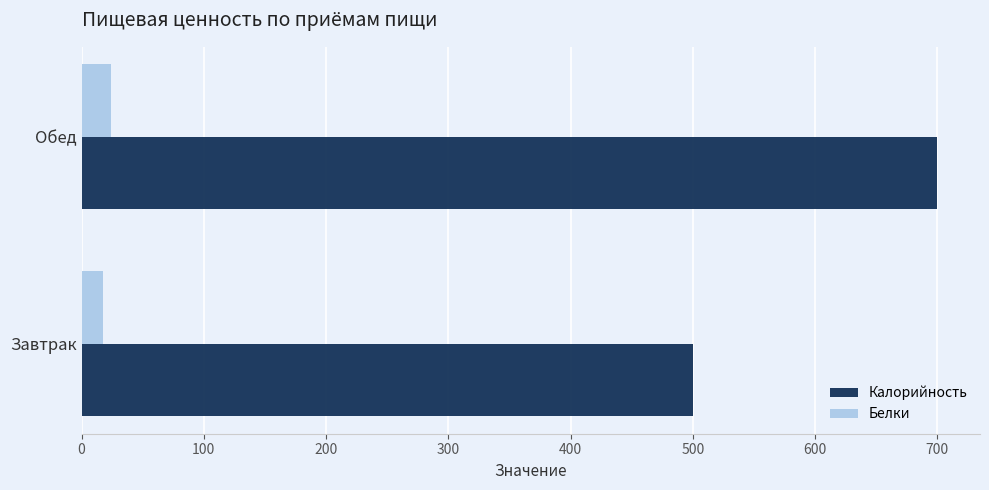

What is the maximum value shown in the chart?

700.0